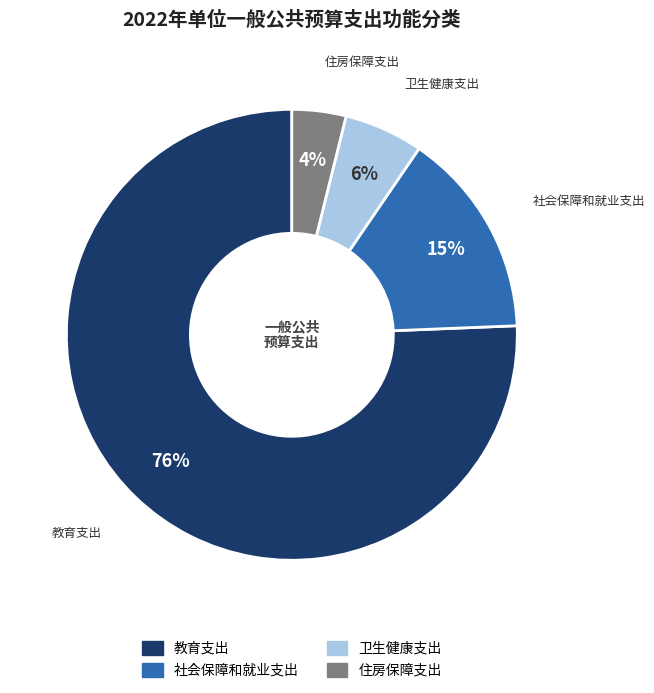

Count the number of slices in the pie.

4